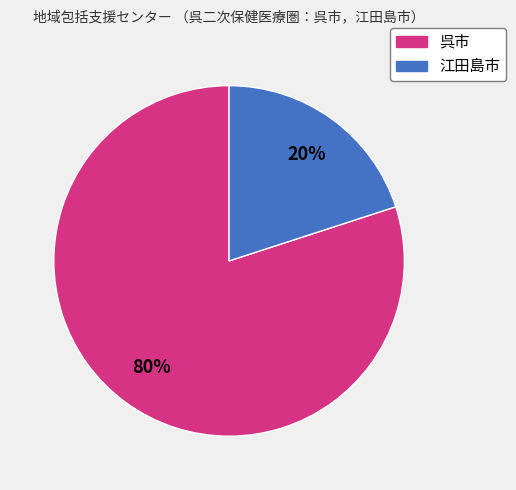

Which category has the biggest portion of the pie?

呉市